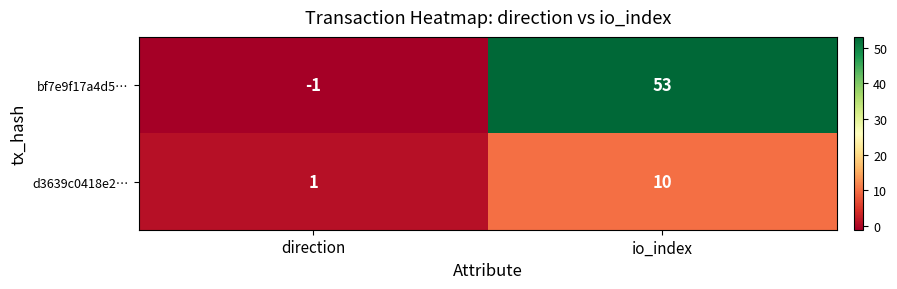

Reading left to right, extract all data points from this chart.

bf7e9f17a4d5…: -1	53
d3639c0418e2…: 1	10